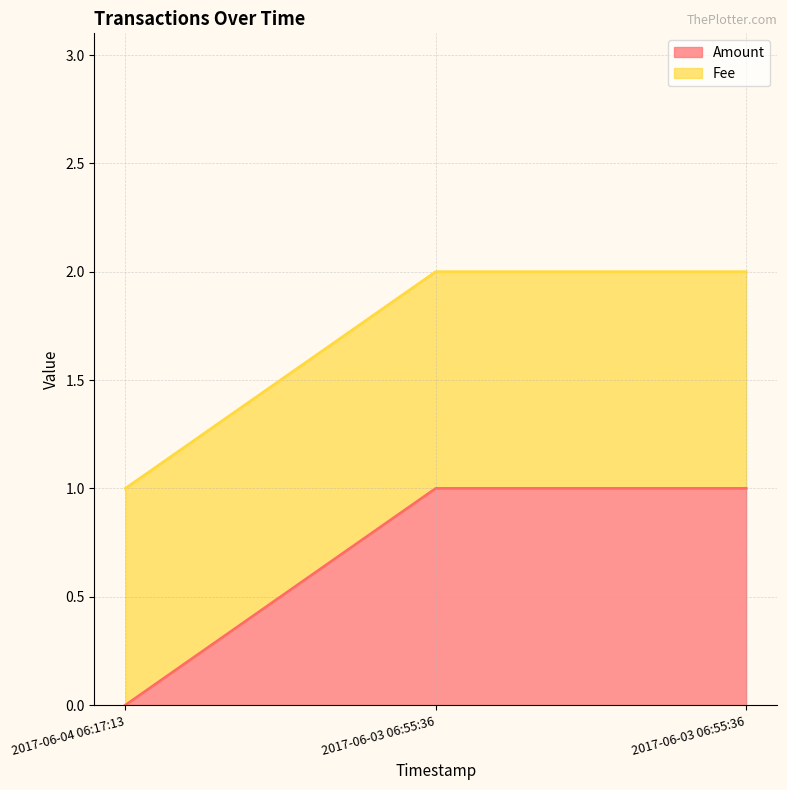

How many values are between 0 and 1?

3